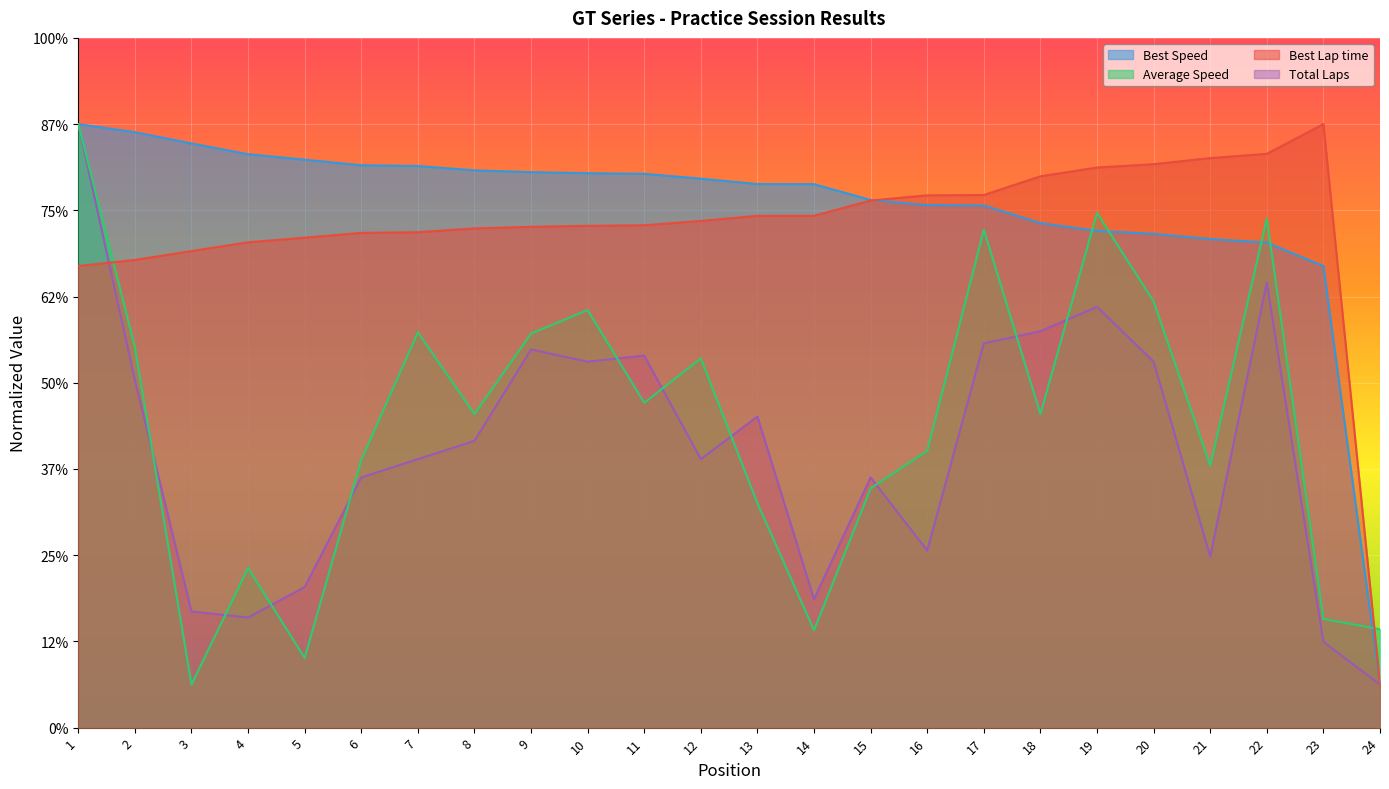

What are all the series names shown in the legend?

Best Speed, Average Speed, Best Lap time, Total Laps